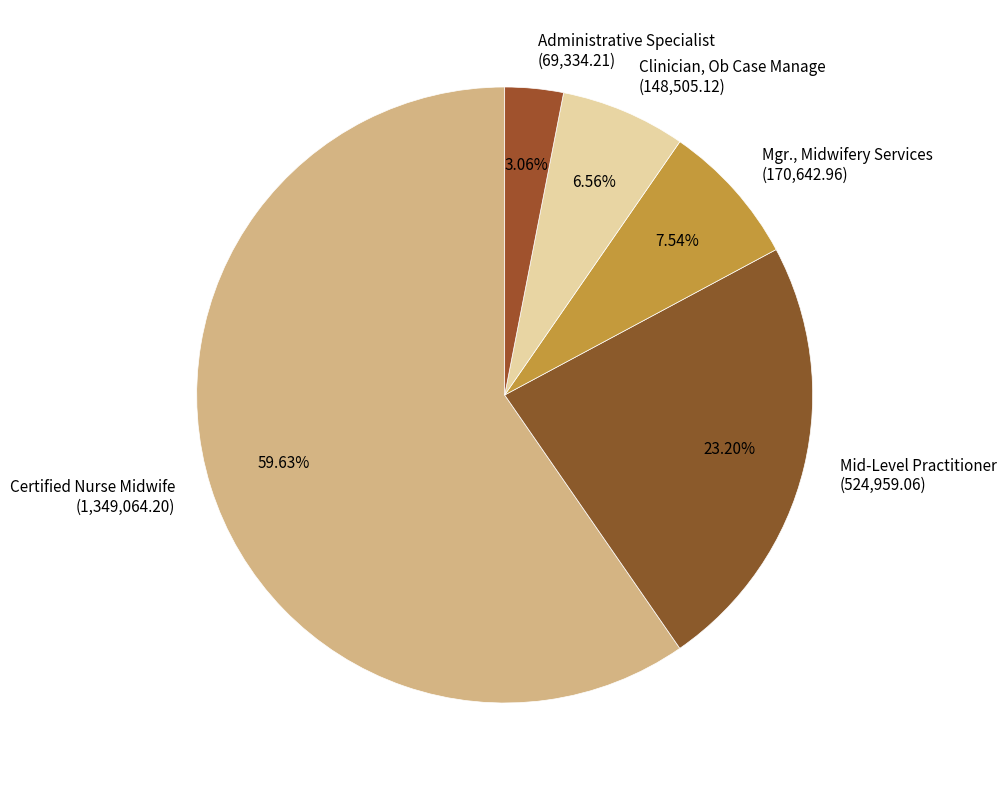

Is it true that Mid-Level Practitioner is 16% of the pie?

False